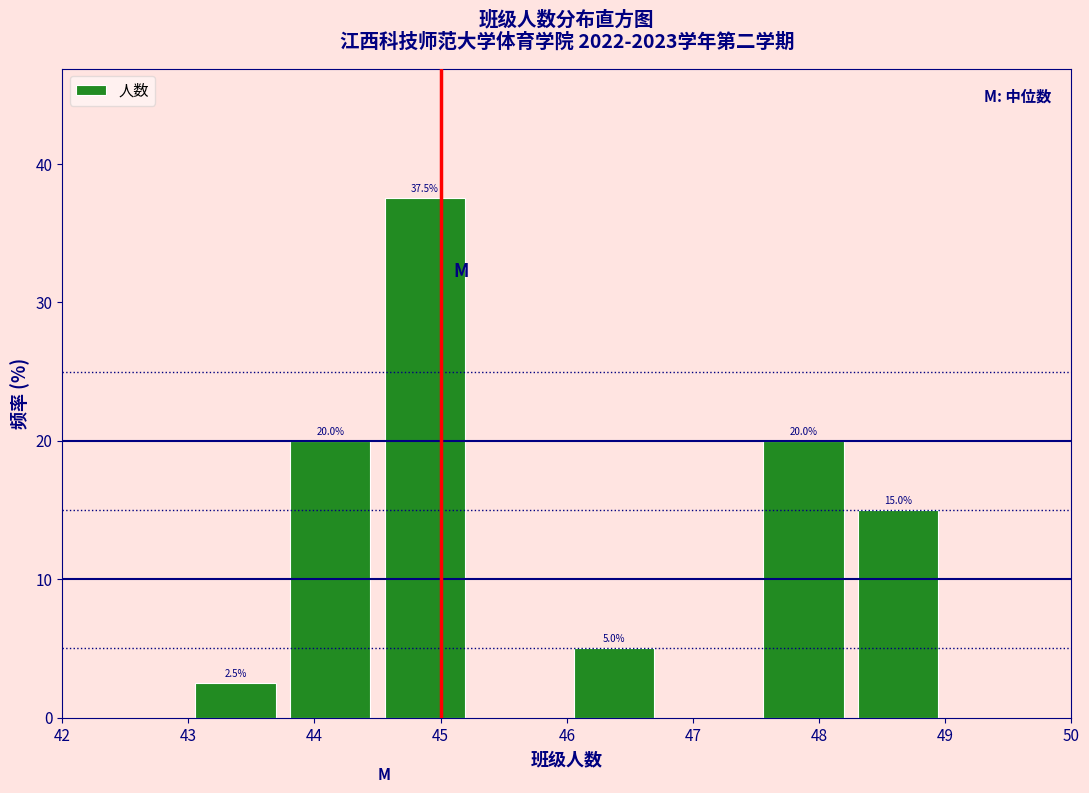

Over which range of the x-axis is the bar tallest?

44.50 to 45.25